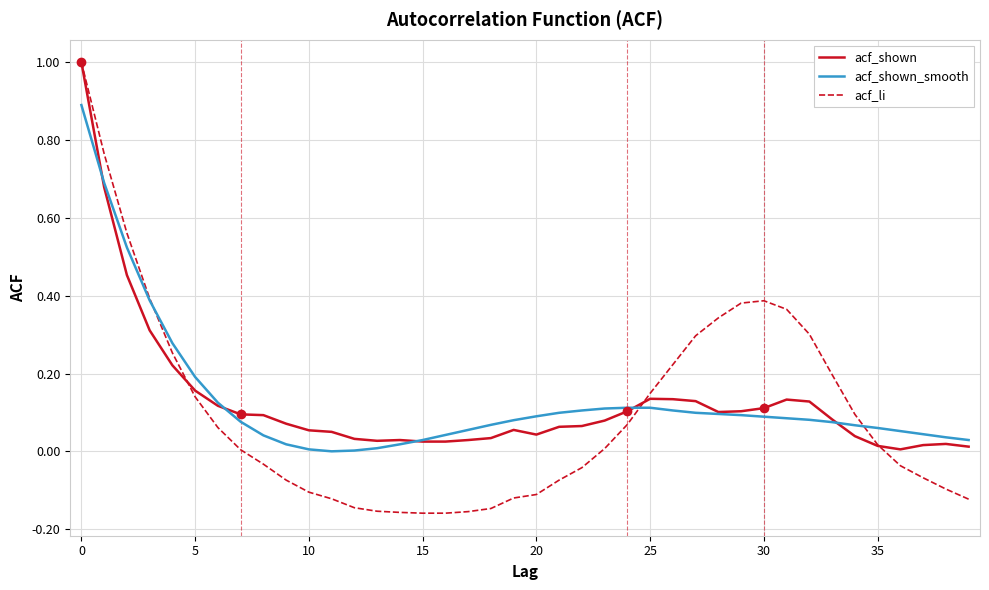

Which series has the widest spread of values?

acf_li